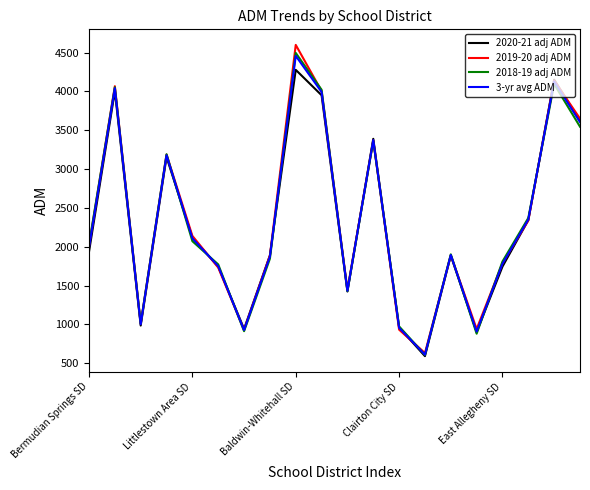

Count the number of data series in this chart.

4